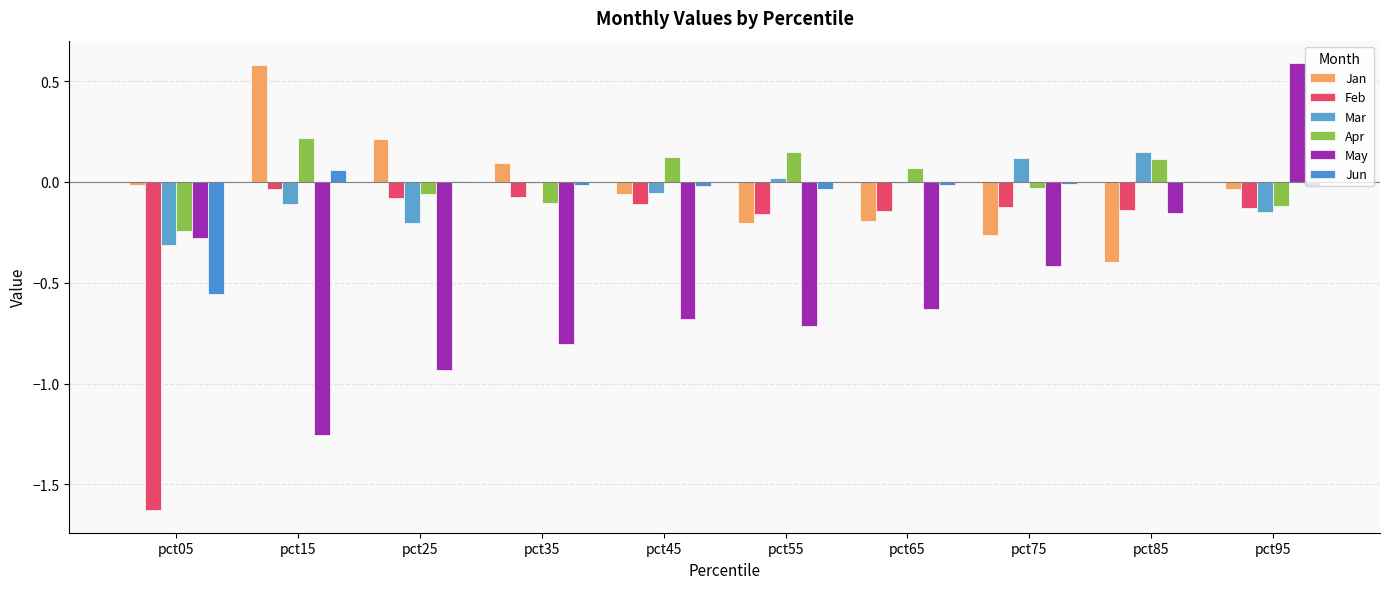

What is the difference between the highest and lowest values at pct35?

0.9